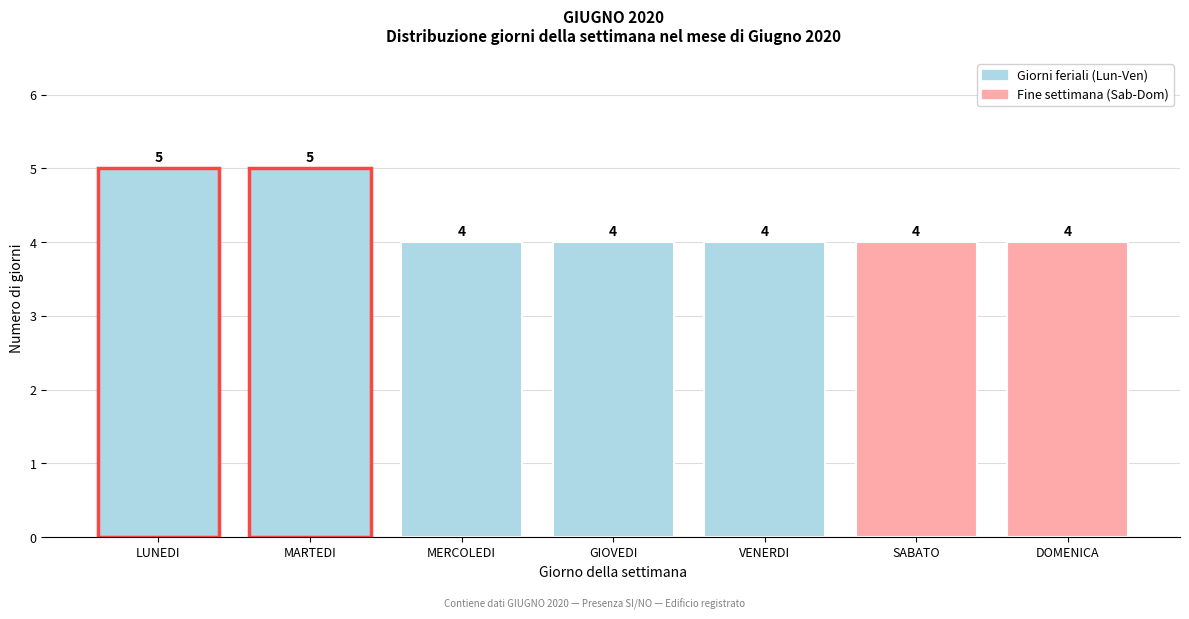

Reading left to right, transcribe all the data shown in this chart.

5	5	4	4	4	4	4